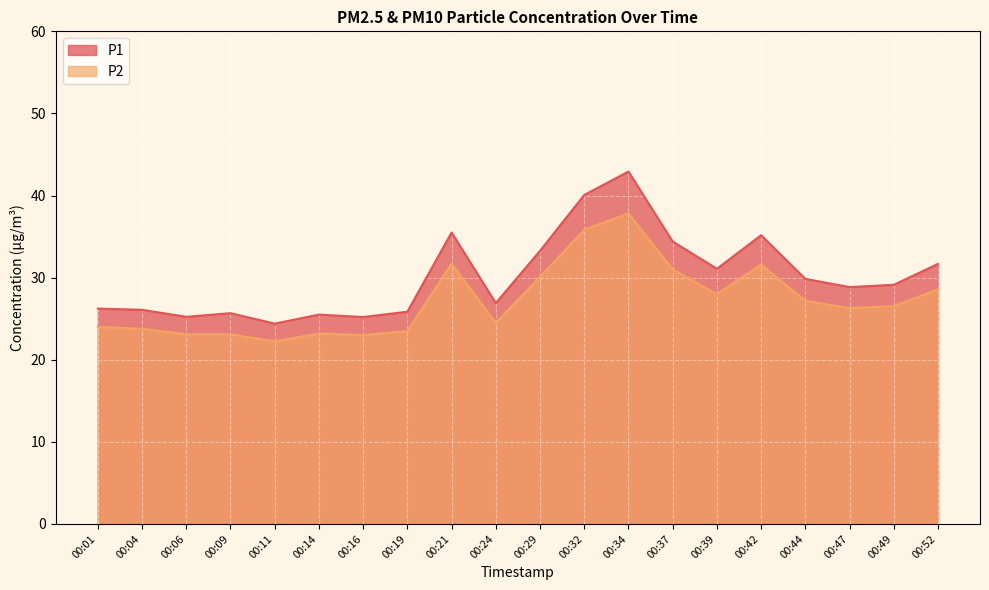

True or false: P2 and P1 intersect in this chart.

False